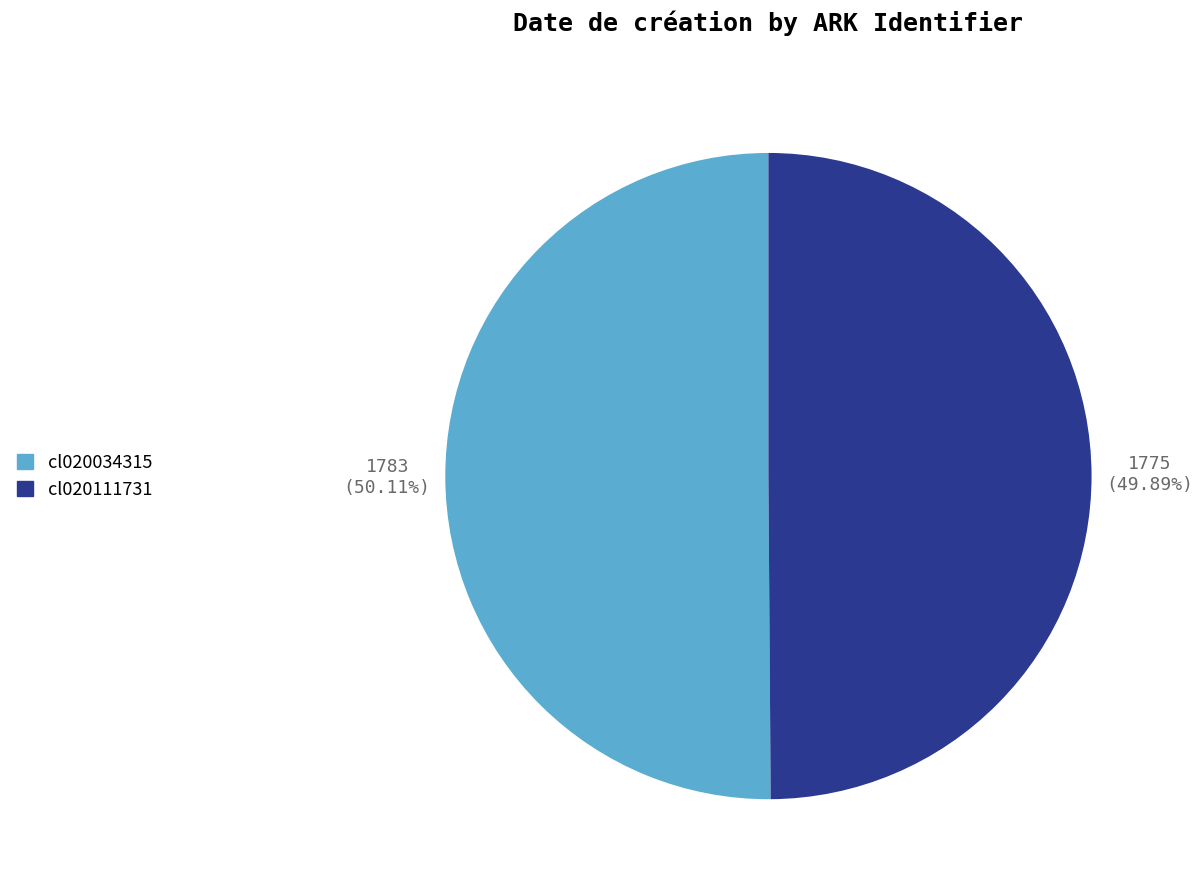

Is the sum of cl020034315 and cl020111731 greater than half?

Yes